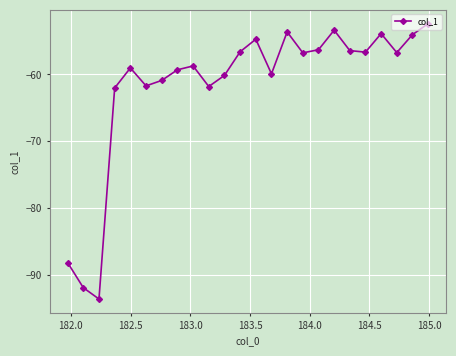

How many points are higher than both their immediate neighbors (excluding endpoints)?

6